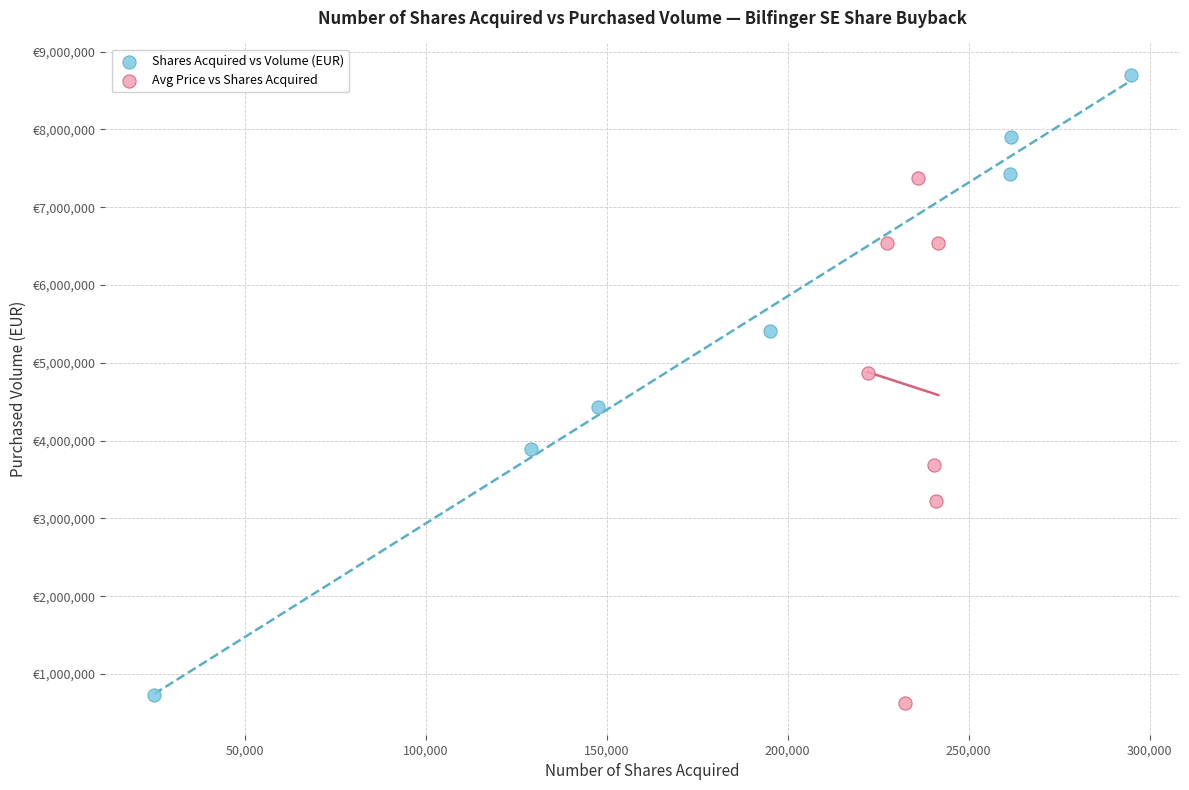

What are all the series names shown in the legend?

Shares Acquired vs Volume (EUR), Avg Price vs Shares Acquired